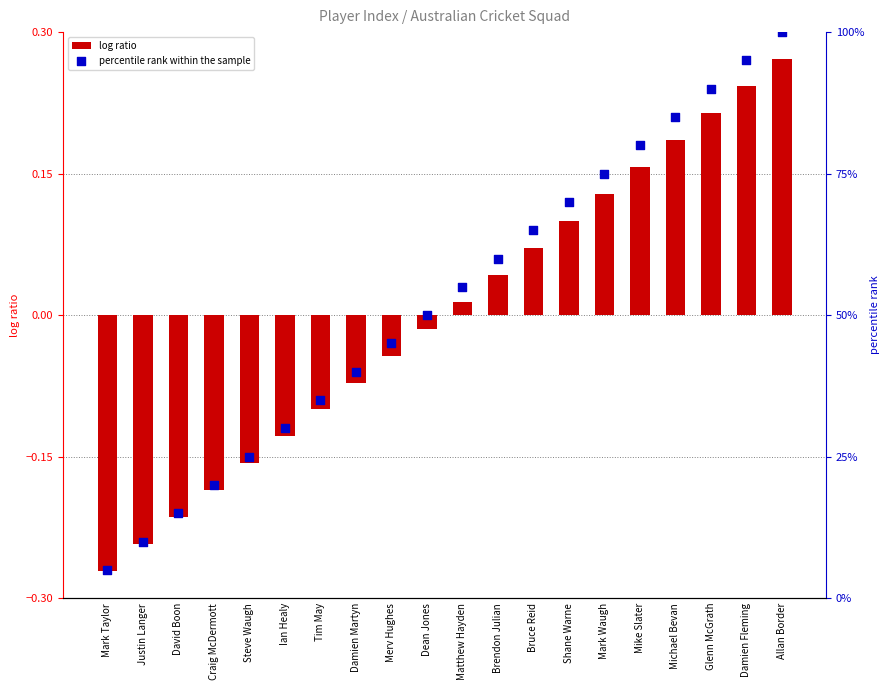

At how many categories does at least one series exceed 0?

20